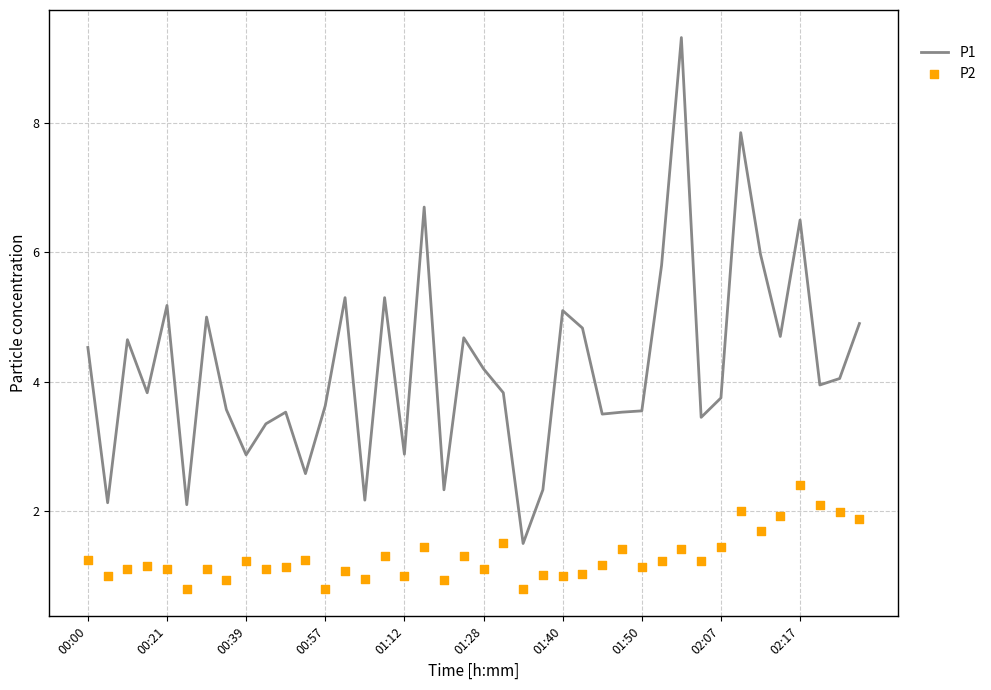

What is the total value across all series at 13?

6.4